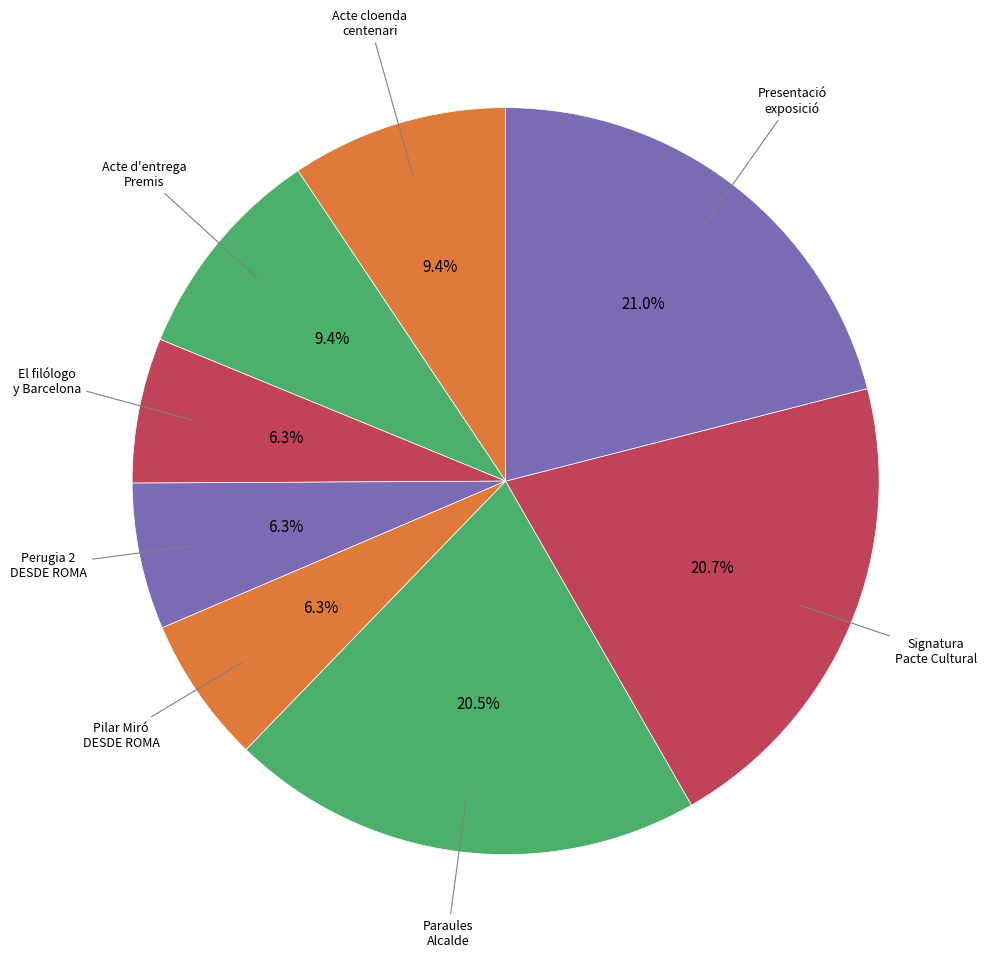

Count the number of slices in the pie.

8